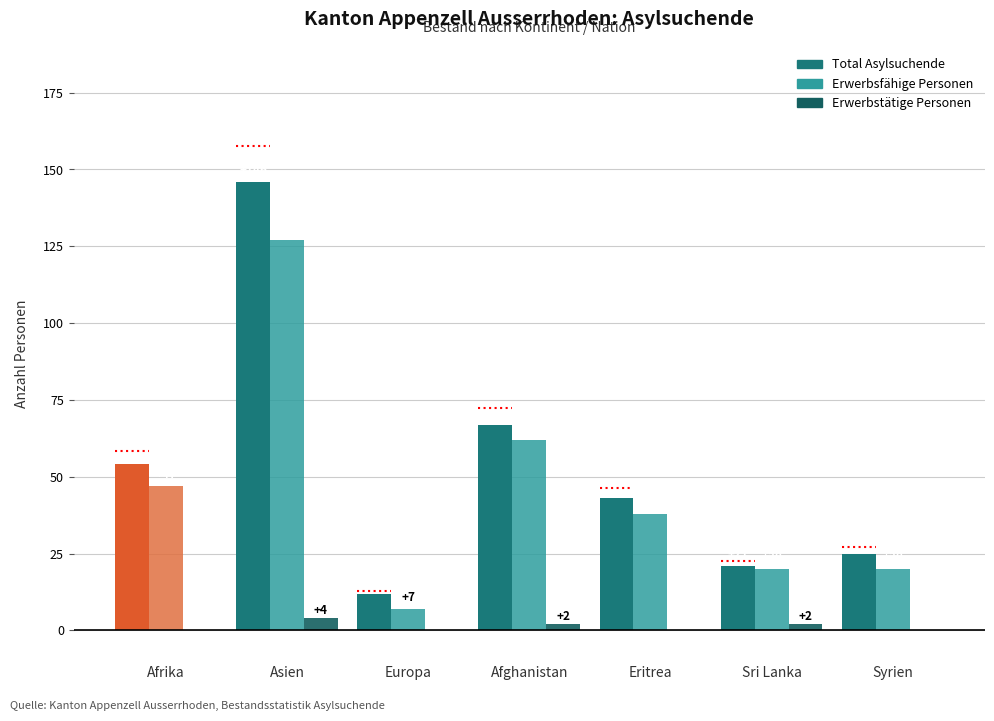

Where is Total Asylsuchende nearest to the value 79?

Afghanistan